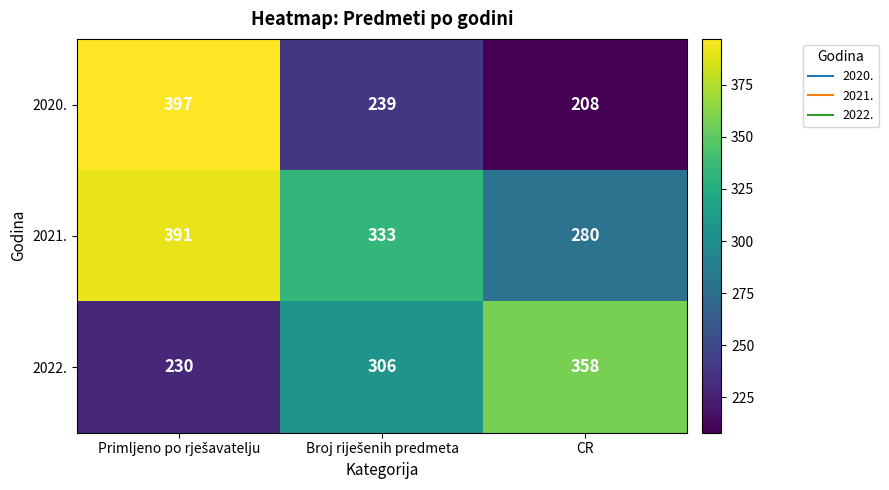

Read the 2020. value at CR, to the nearest 50.

200